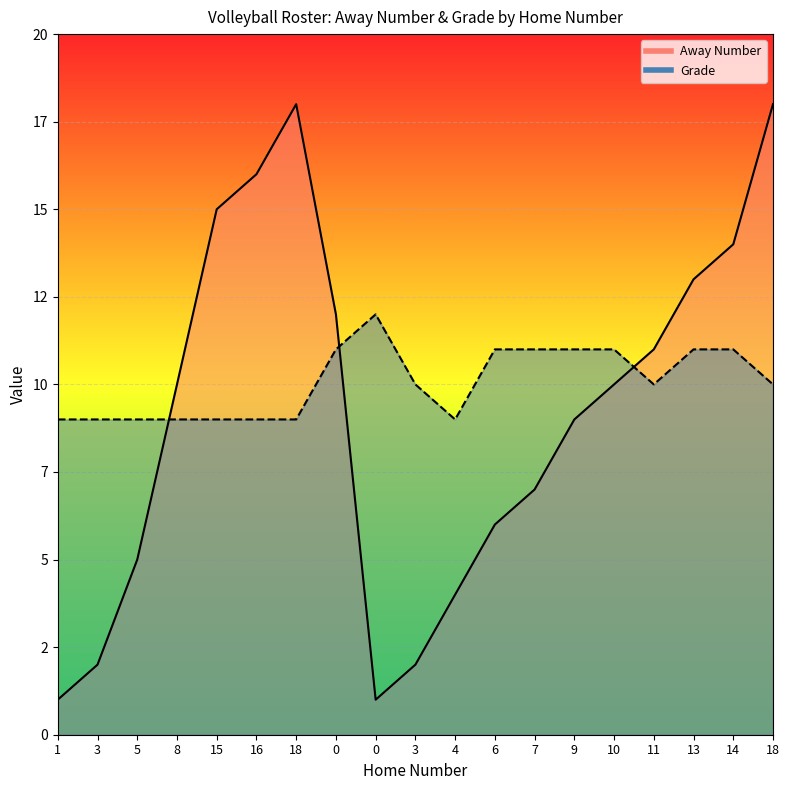

How many categories are shown in the chart?

19